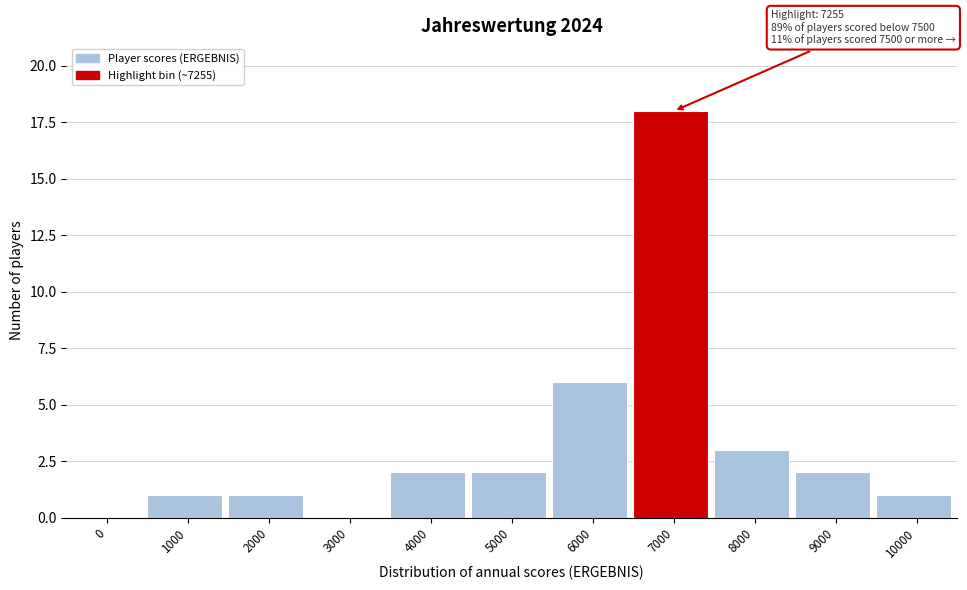

Reading left to right, extract all data points from this chart.

0=0	1000=1	2000=1	3000=0	4000=2	5000=2	6000=6	7000=18	8000=3	9000=2	10000=1